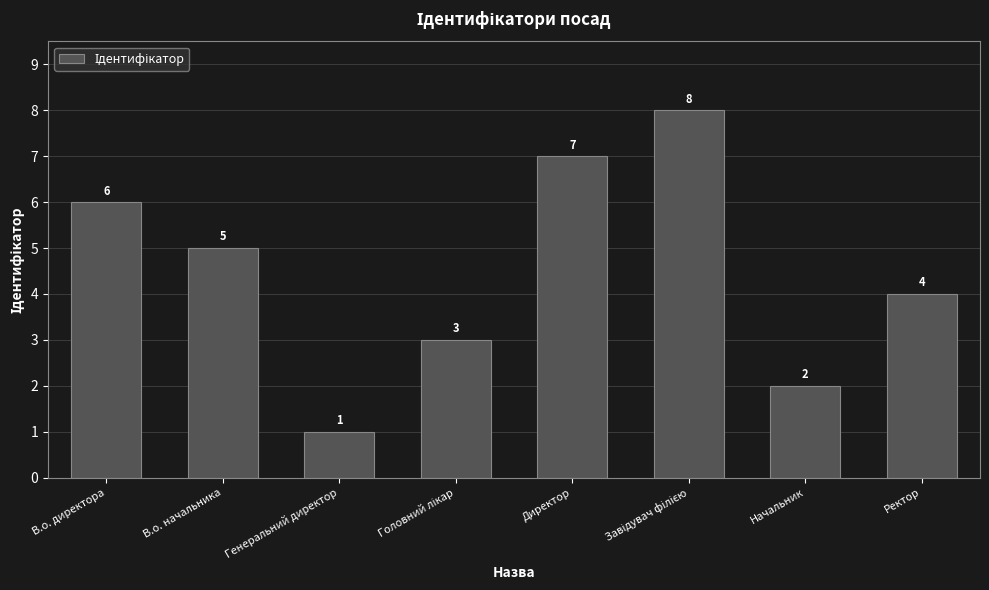

What is the difference between the second highest and minimum values?

6